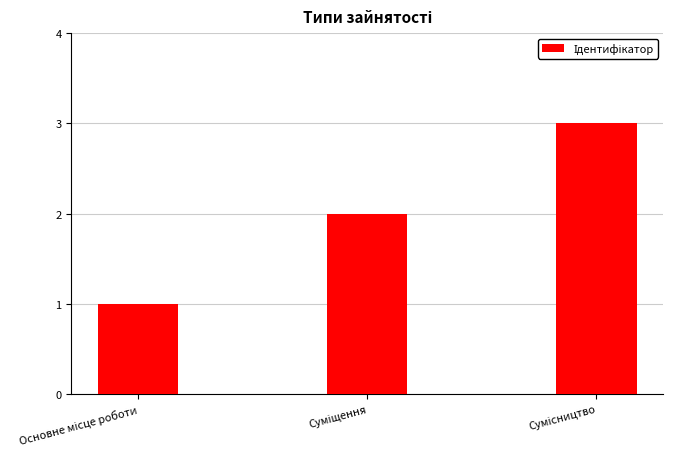

What is the greatest value displayed?

3